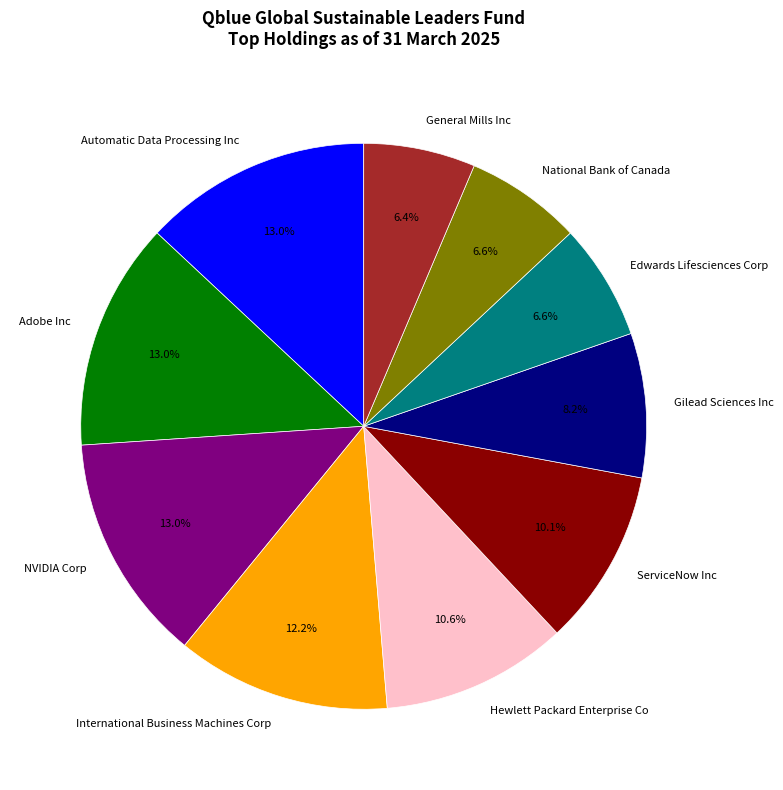

To the nearest percent, what is the difference between the International Business Machines Corp and ServiceNow Inc slice percentages?

2%